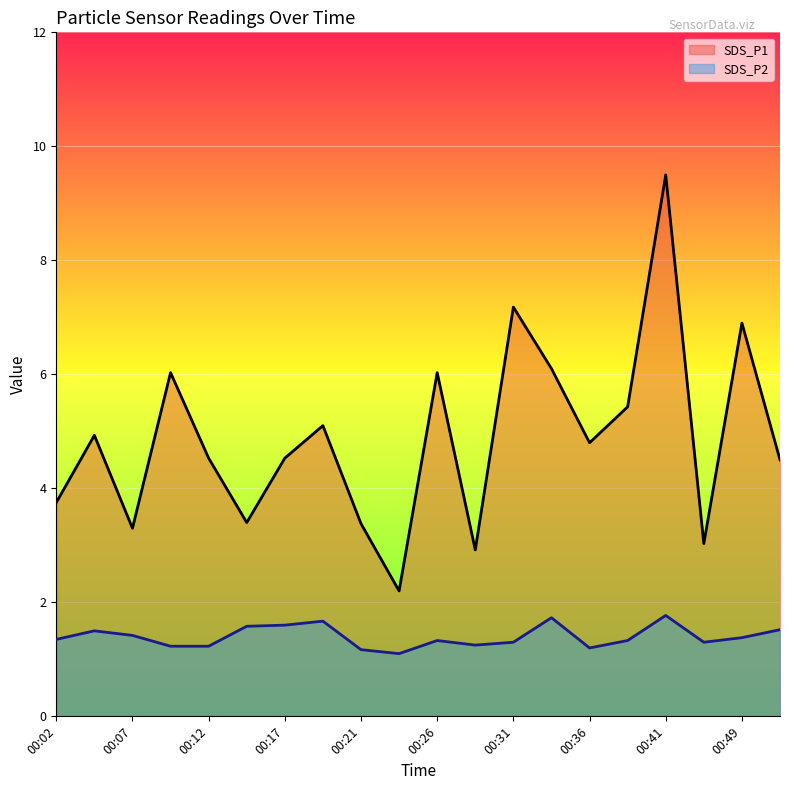

True or false: SDS_P2 and SDS_P1 intersect in this chart.

False